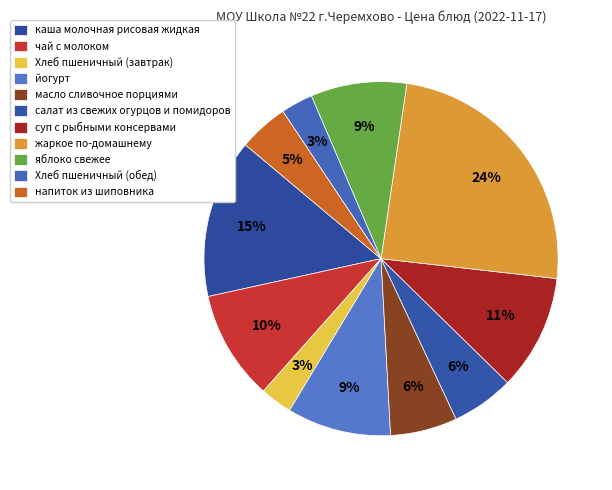

What percentage is NOT represented by йогурт?

90.5%